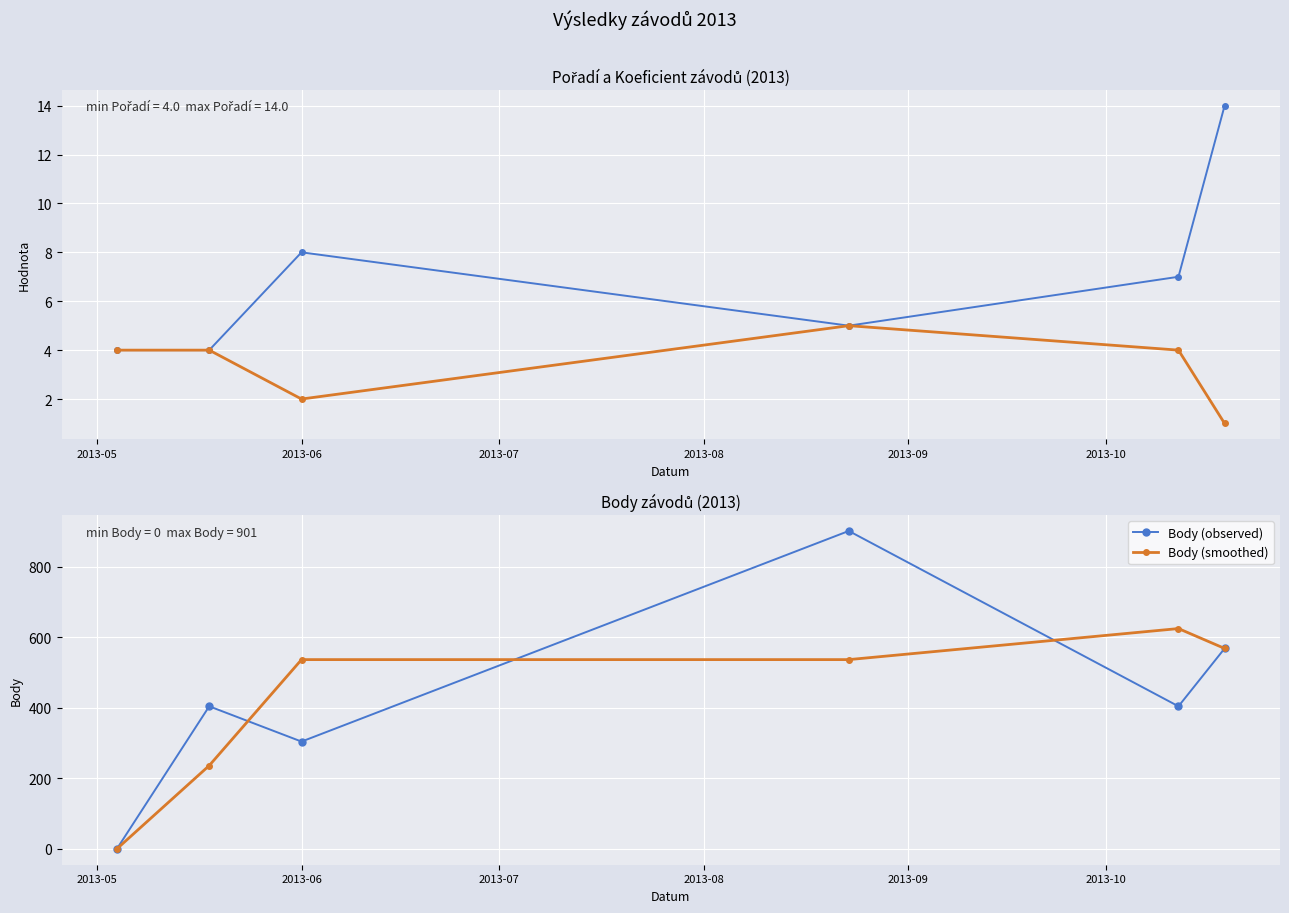

What is the maximum value for Body (smoothed)?

624.3